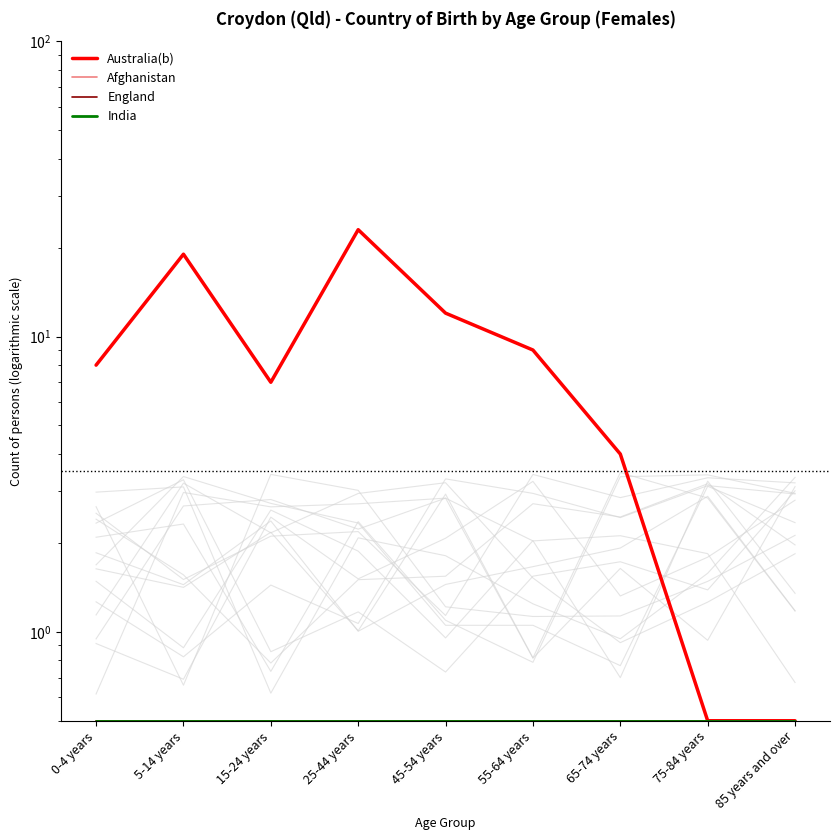

Reading left to right, what are all the values shown in this chart?

Australia(b): 0-4 years=8.0	5-14 years=19.0	15-24 years=7.0	25-44 years=23.0	45-54 years=12.0	55-64 years=9.0	65-74 years=4.0	75-84 years=0.5	85 years and over=0.5
Afghanistan: 0-4 years=0.5	5-14 years=0.5	15-24 years=0.5	25-44 years=0.5	45-54 years=0.5	55-64 years=0.5	65-74 years=0.5	75-84 years=0.5	85 years and over=0.5
England: 0-4 years=0.5	5-14 years=0.5	15-24 years=0.5	25-44 years=0.5	45-54 years=0.5	55-64 years=0.5	65-74 years=0.5	75-84 years=0.5	85 years and over=0.5
India: 0-4 years=0.5	5-14 years=0.5	15-24 years=0.5	25-44 years=0.5	45-54 years=0.5	55-64 years=0.5	65-74 years=0.5	75-84 years=0.5	85 years and over=0.5